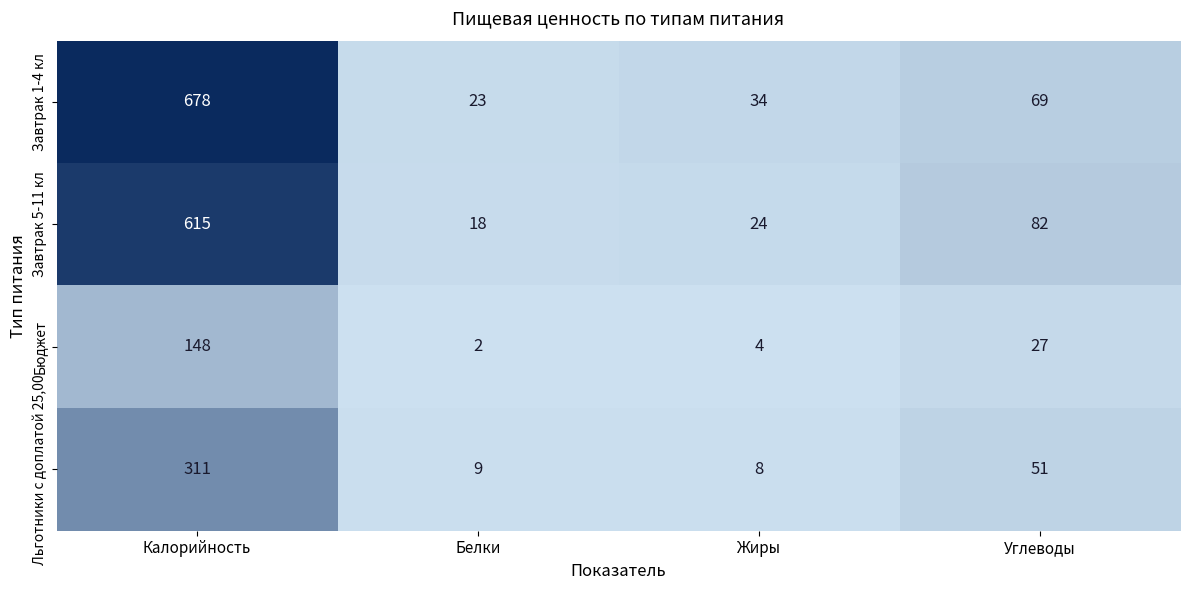

What is the sum of all Завтрак 5-11 кл values?

739